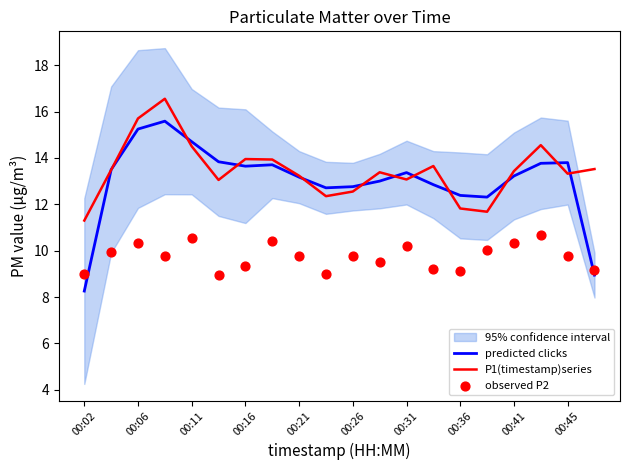

Which series has the largest Y range (max minus min)?

predicted clicks